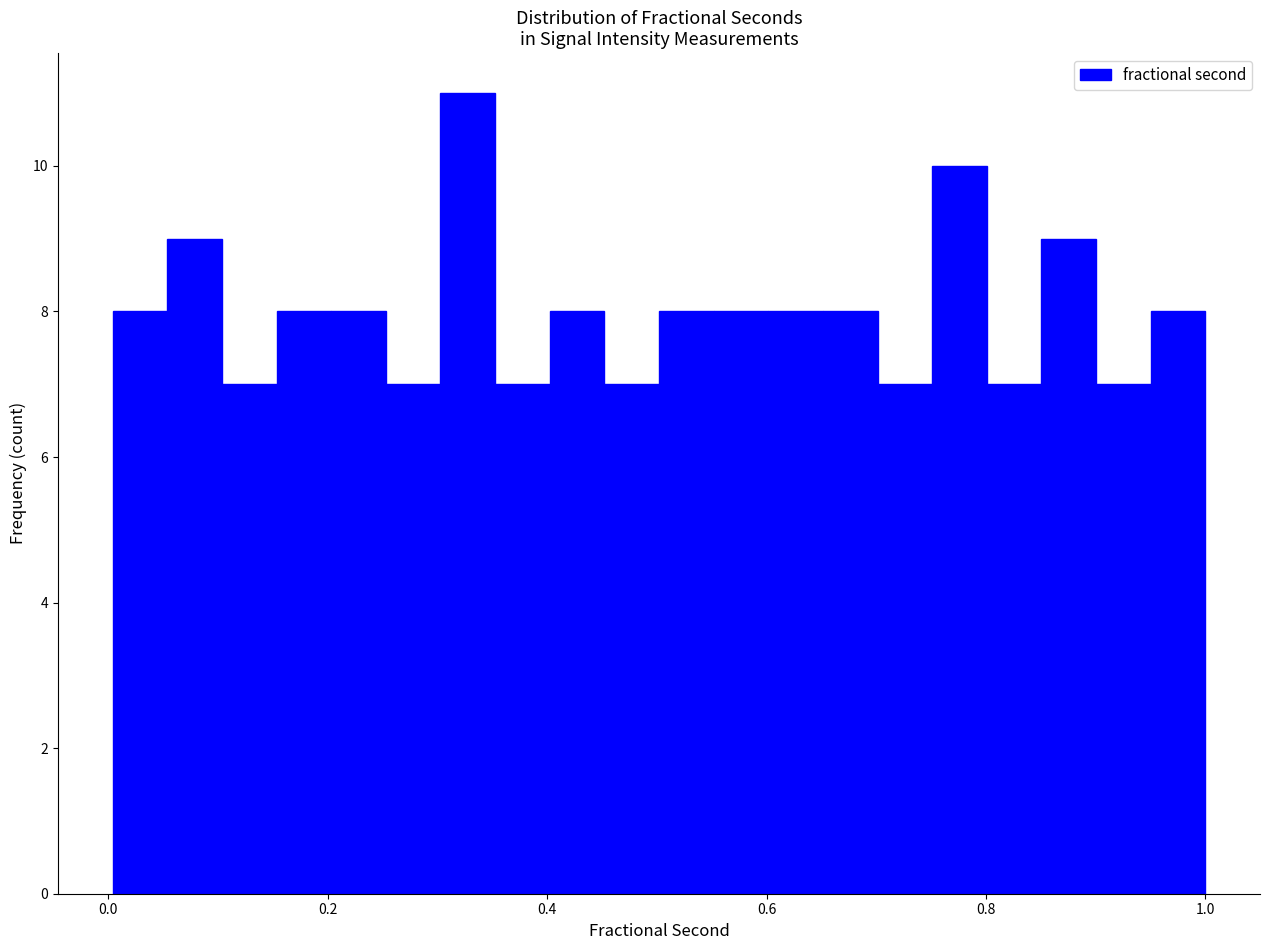

Read against the x-axis, roughly where is the centre of the tallest bar?

0.32